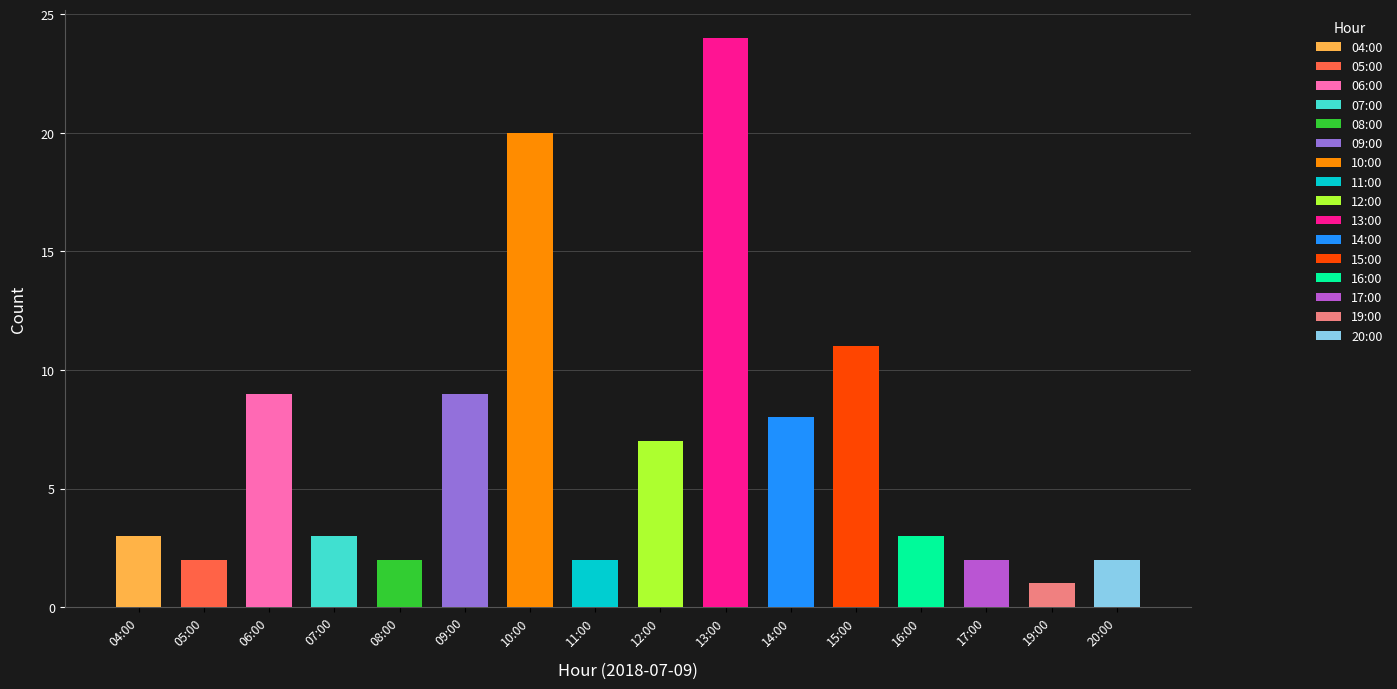

What is the greatest value displayed?

24